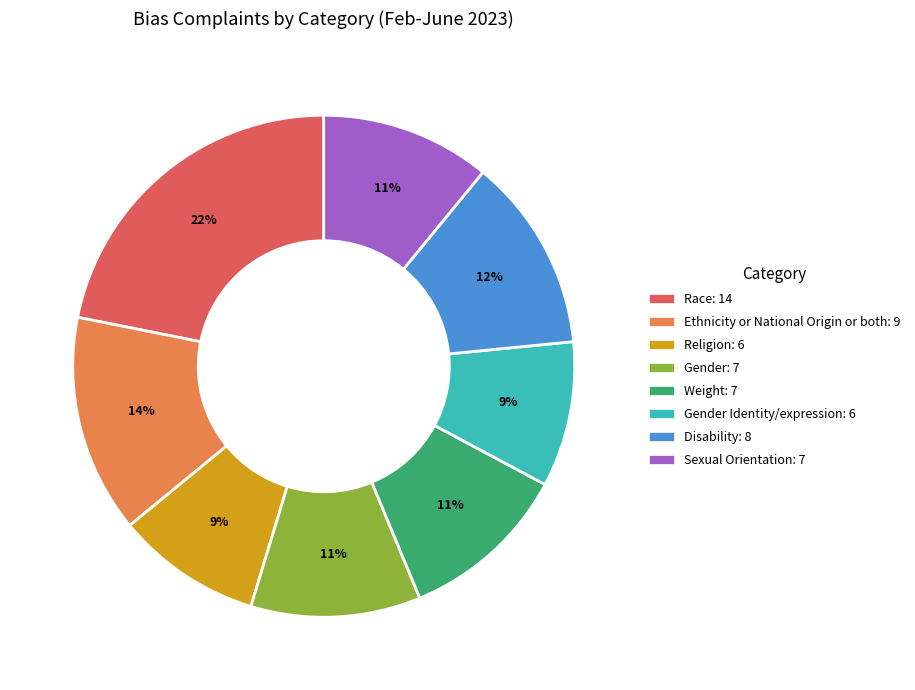

To the nearest percent, what is the average slice percentage?

12%